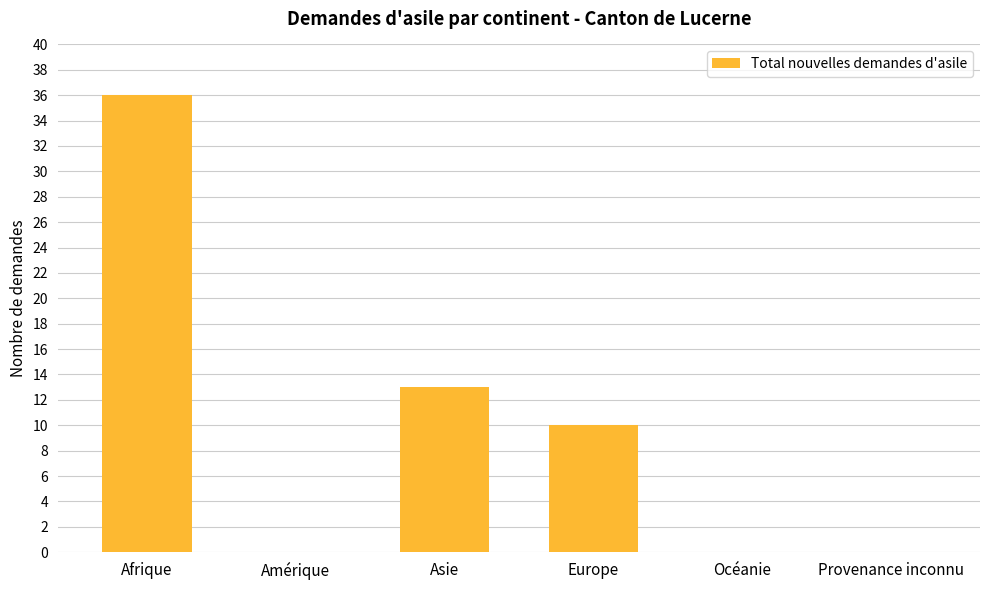

Reading right to left, extract all data points from this chart.

Provenance inconnu=0	Océanie=0	Europe=10	Asie=13	Amérique=0	Afrique=36